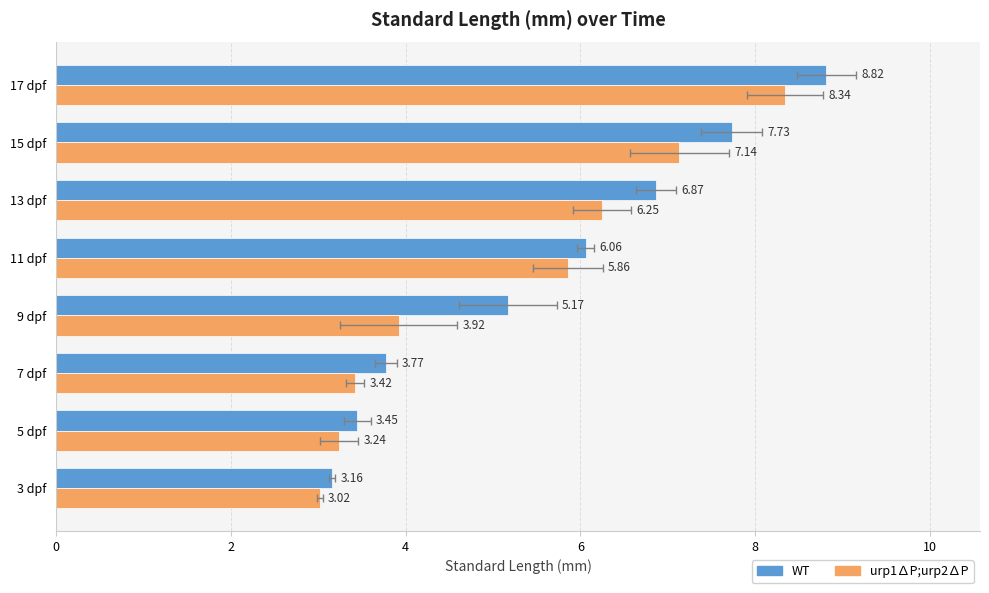

What is the sum of all WT values?

45.0